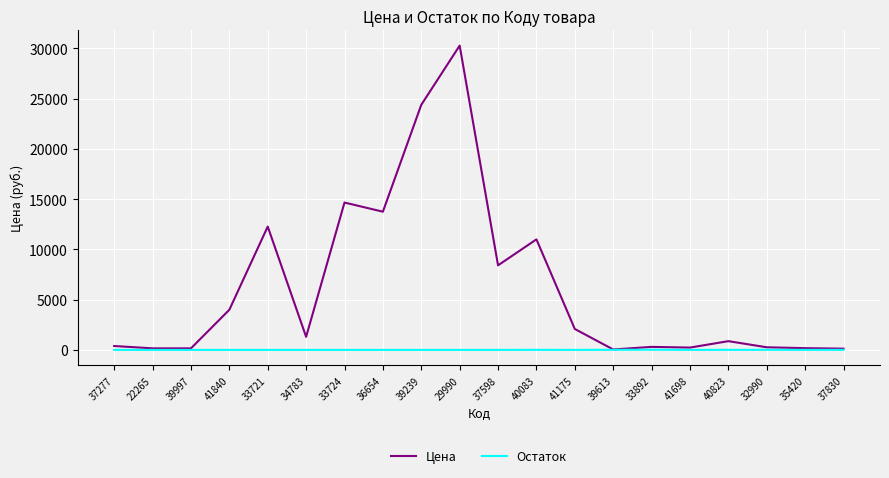

Is it true that Остаток equals 1.0 at 37598?

True